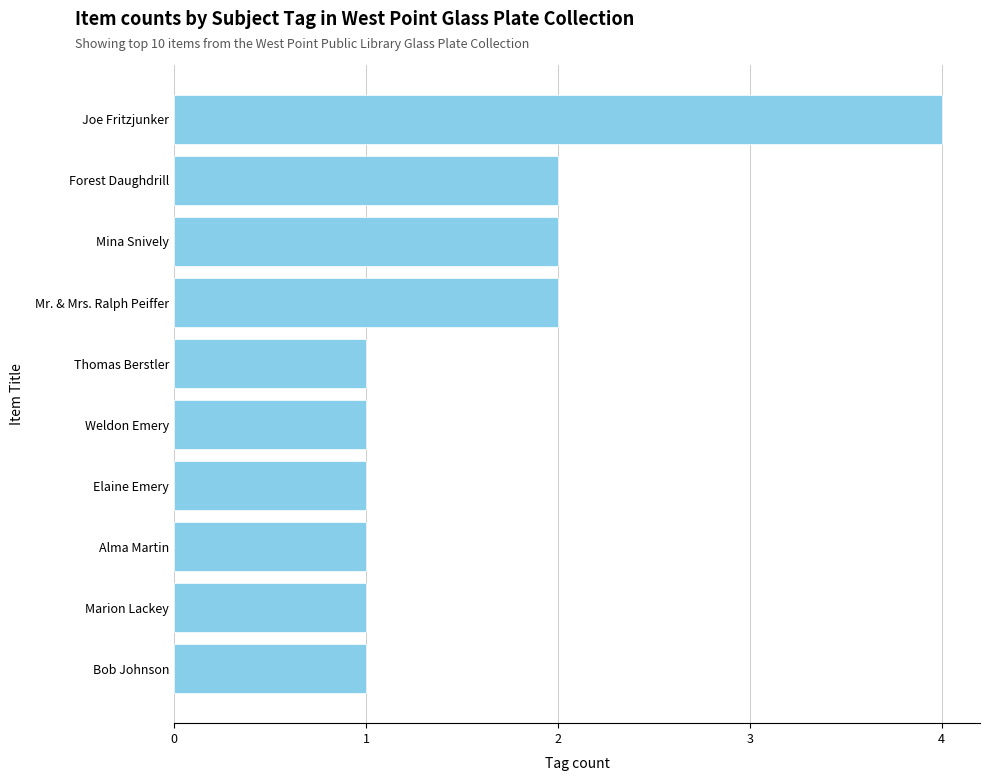

Which category has the highest value across all series?

Joe Fritzjunker